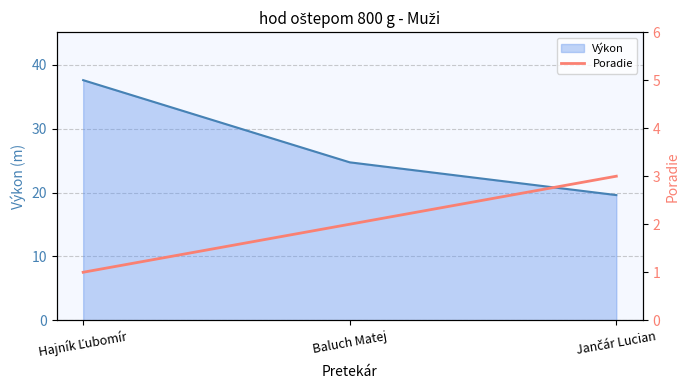

What is the minimum value shown in the chart?

1